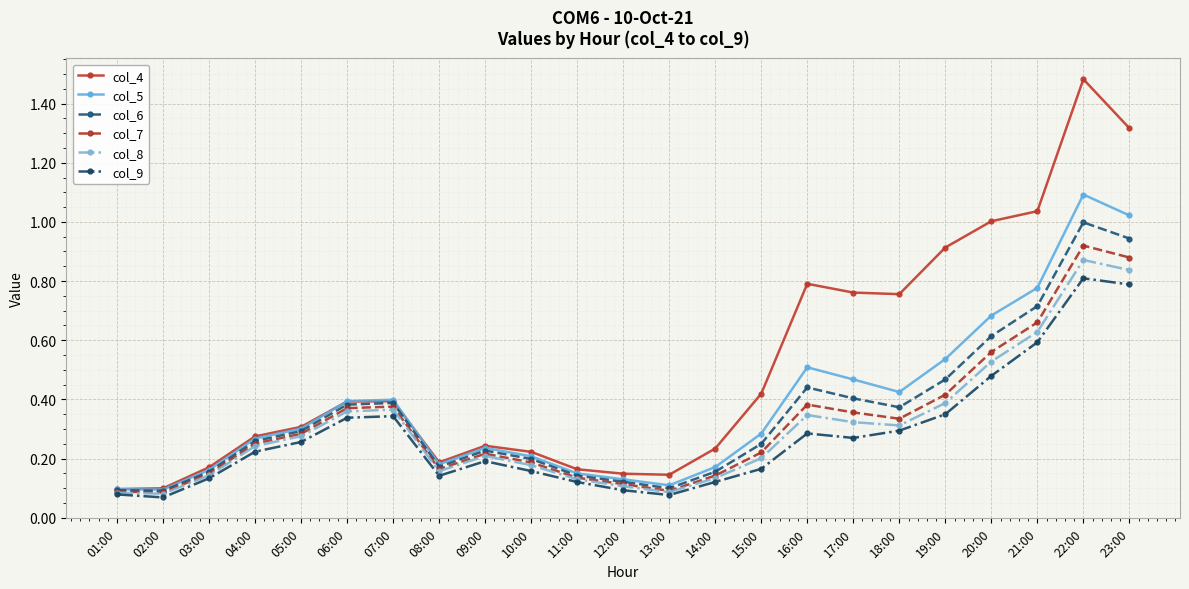

What position from the left is 10:00?

10